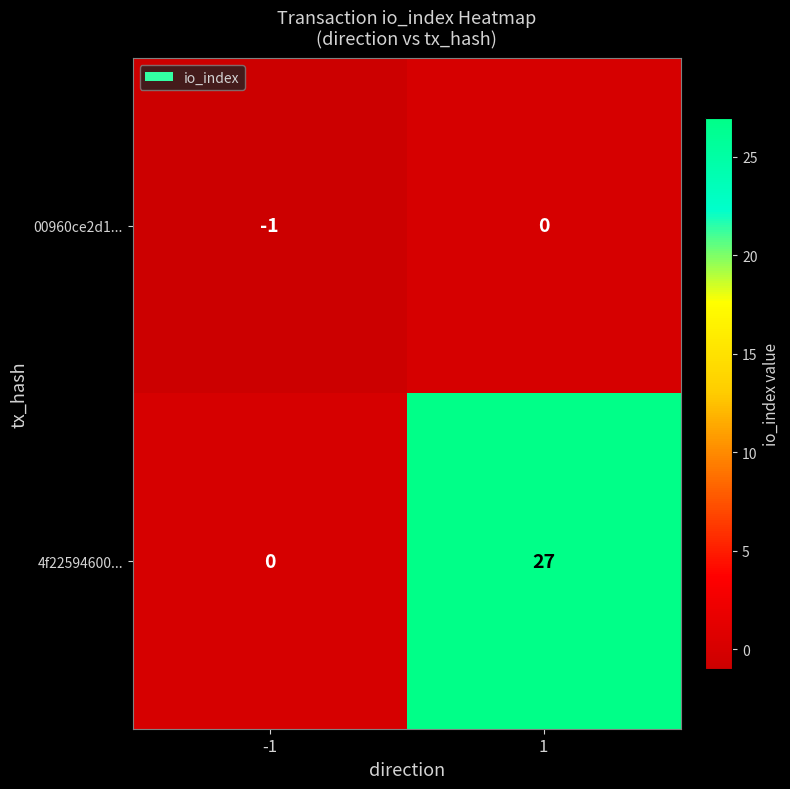

Is it true that 00960ce2d1... equals -1 at -1?

True